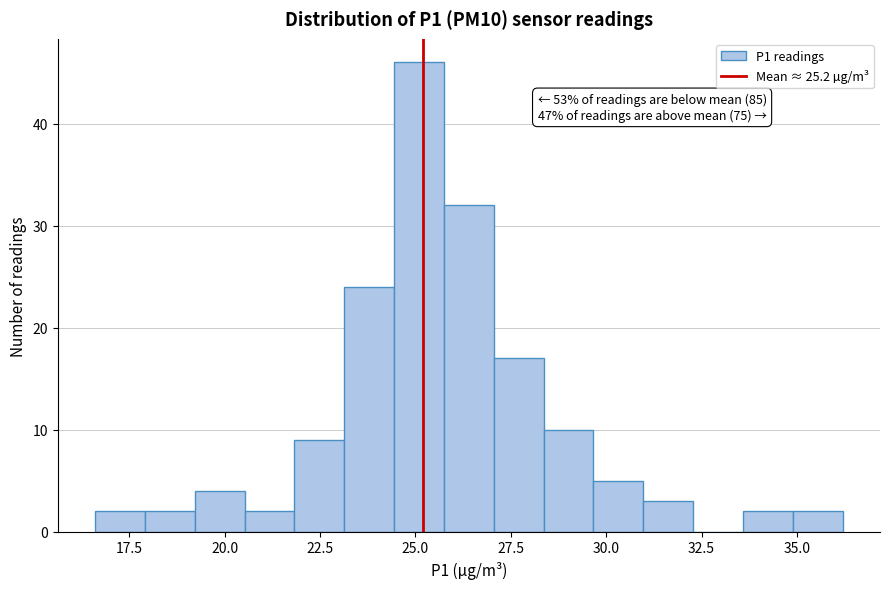

Around what value on the x-axis is the tallest bar? Give the approximate position of its centre, as read against the axis.

25.0